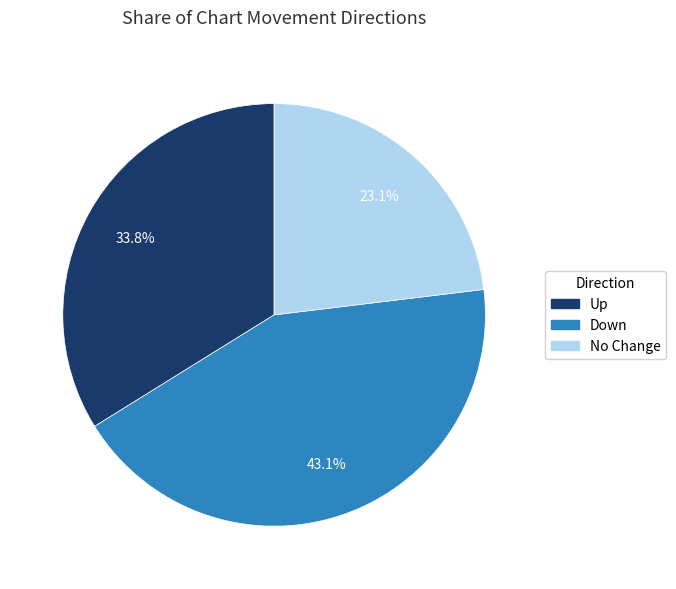

To the nearest percent, what is the average slice percentage?

33%